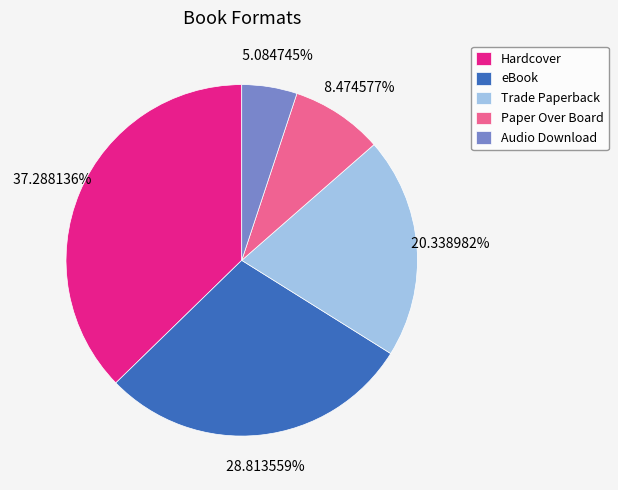

How much of the chart is everything except Audio Download?

94.9%